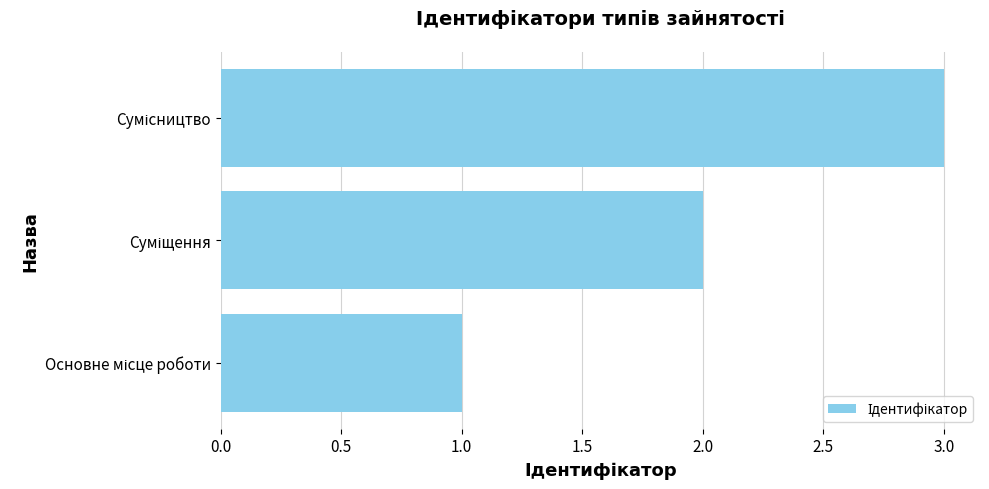

What is the maximum value shown in the chart?

3